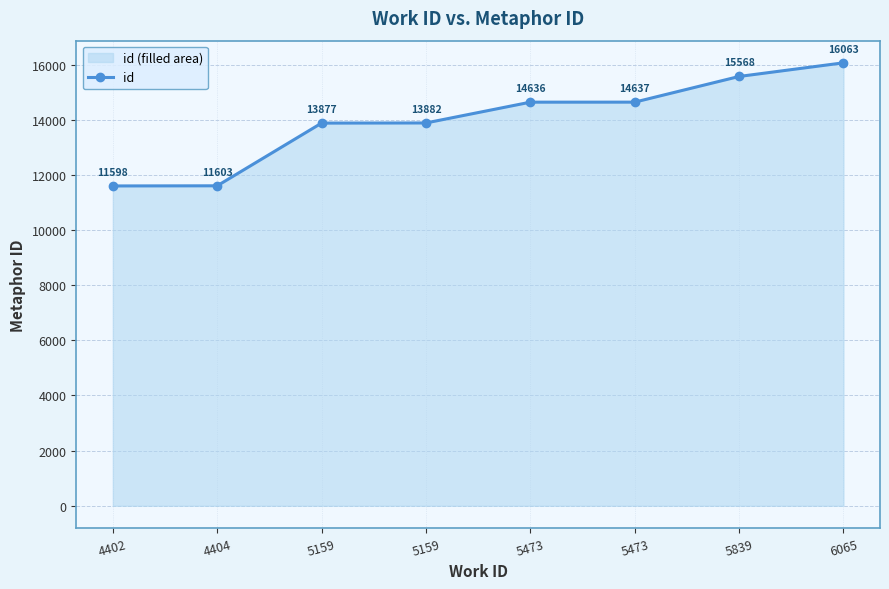

True or false: there are more than 2 points higher than both neighbors.

False